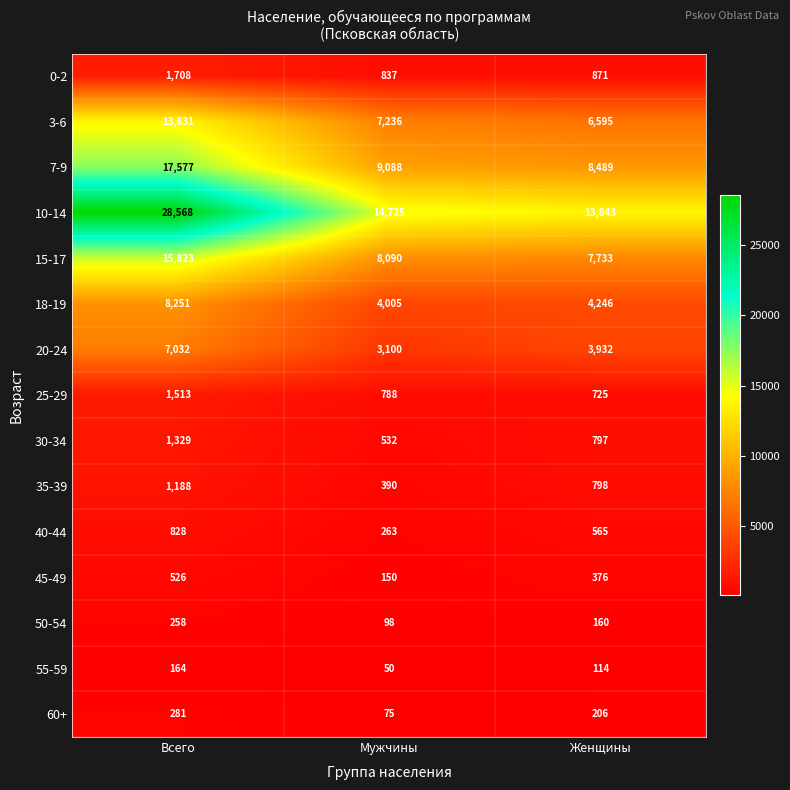

At how many categories does at least one series exceed 26169?

1